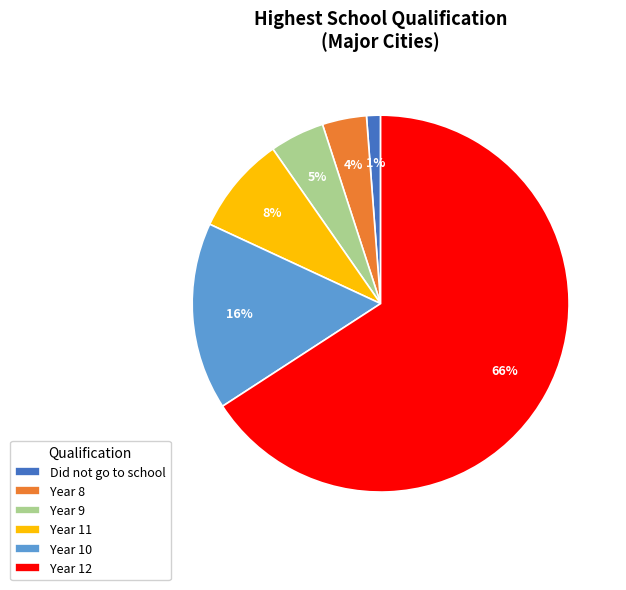

True or false: Year 12 accounts for 66% of the total.

True